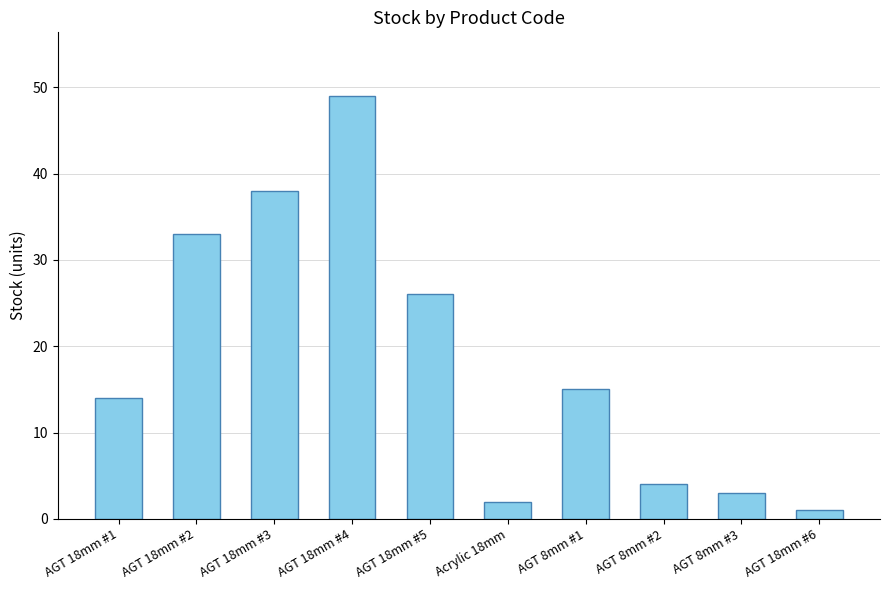

Reading left to right, extract all data points from this chart.

AGT 18mm #1=14	AGT 18mm #2=33	AGT 18mm #3=38	AGT 18mm #4=49	AGT 18mm #5=26	Acrylic 18mm=2	AGT 8mm #1=15	AGT 8mm #2=4	AGT 8mm #3=3	AGT 18mm #6=1